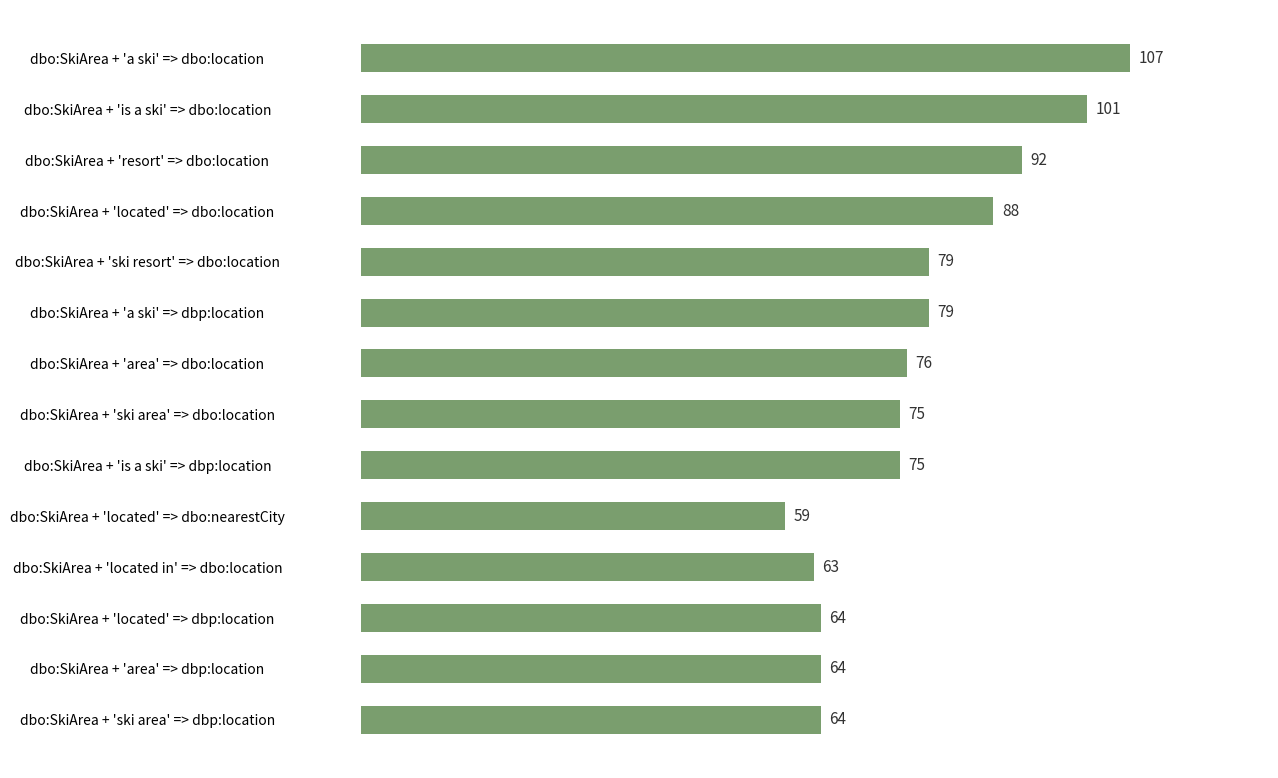

Is it true that the value at dbo:SkiArea + 'area' => dbo:location is 76?

True